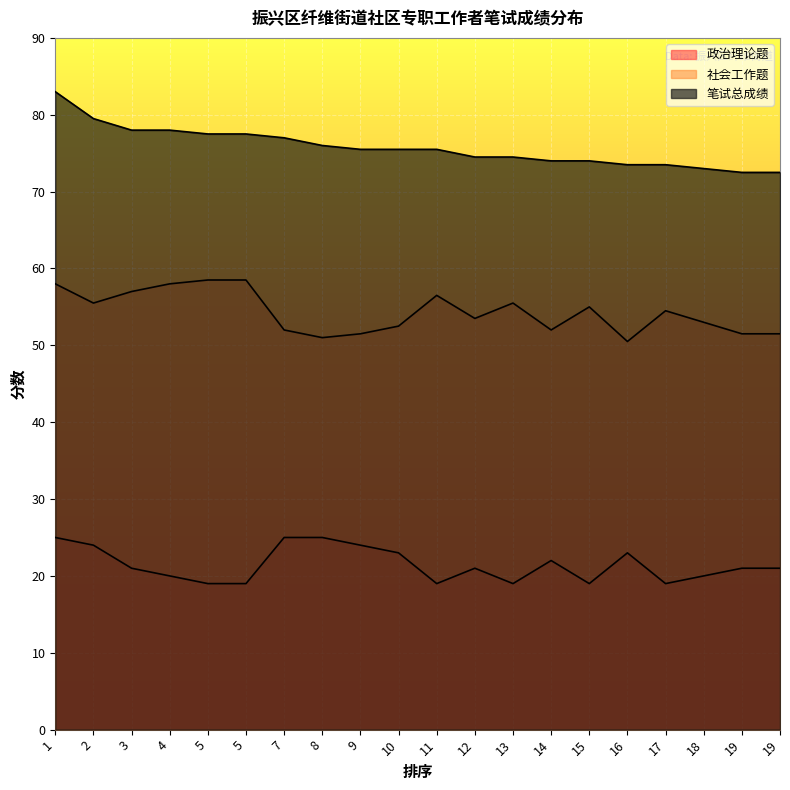

True or false: 社会工作题 and 笔试总成绩 intersect in this chart.

False